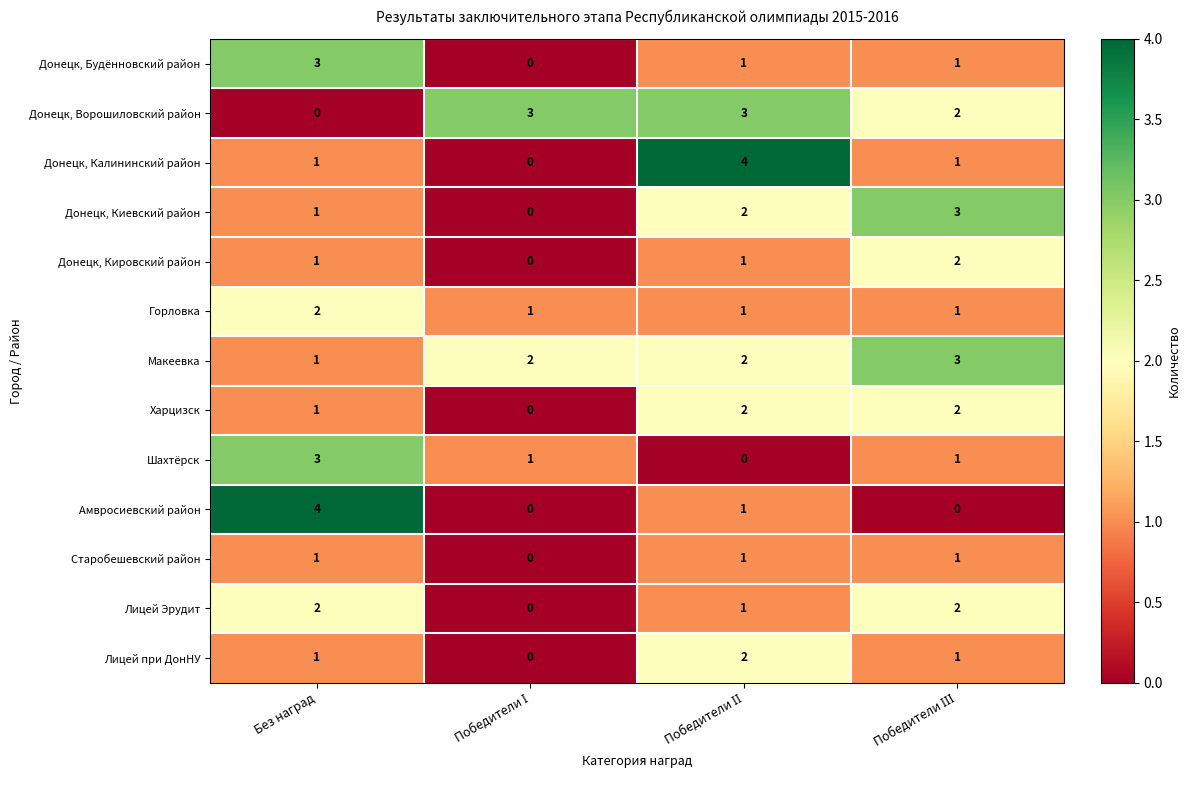

What is the sum of all Донецк, Киевский район values?

6